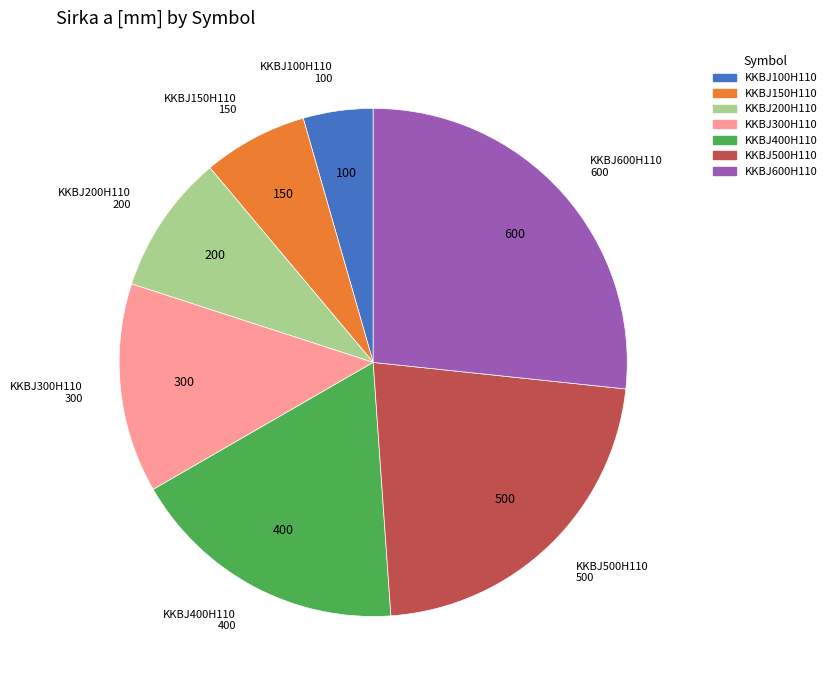

Is the sum of KKBJ200H110 and KKBJ400H110 greater than half?

No